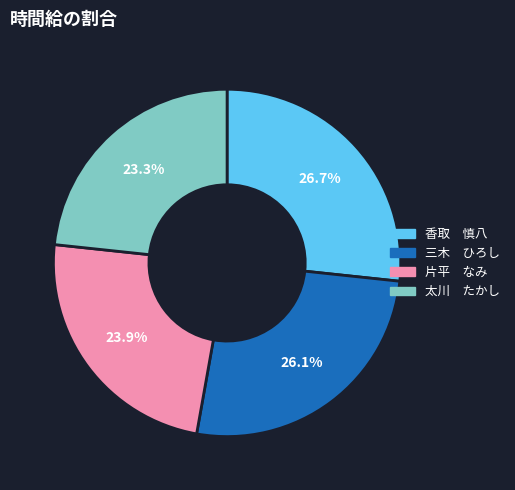

To the nearest percent, what is the difference between the largest and smallest slice percentages?

3%